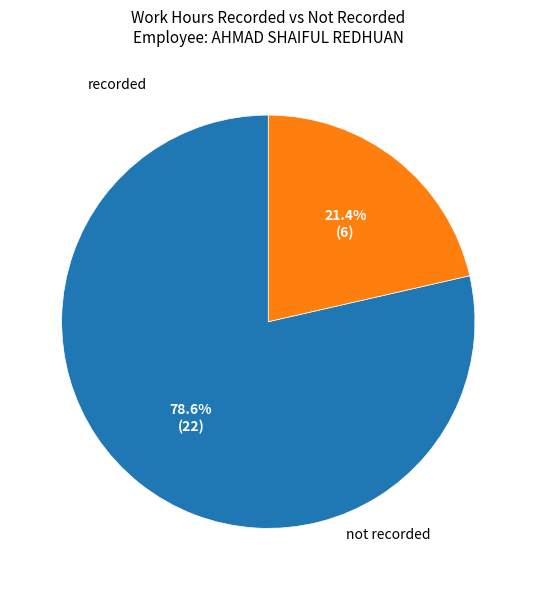

Does any single category account for the majority?

Yes